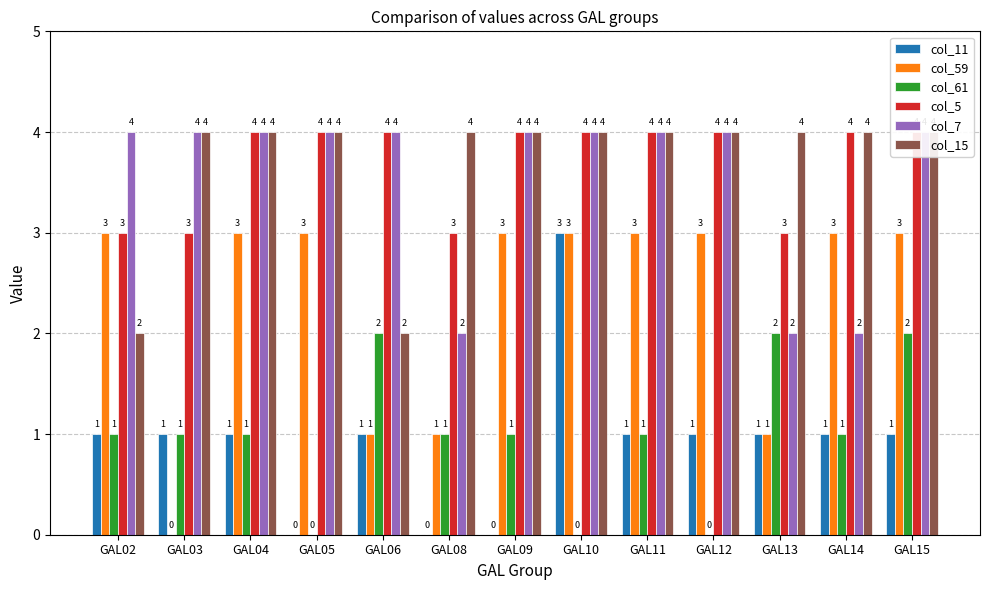

List the labels in order of col_5 value, smallest first.

GAL02, GAL03, GAL08, GAL13, GAL04, GAL05, GAL06, GAL09, GAL10, GAL11, GAL12, GAL14, GAL15